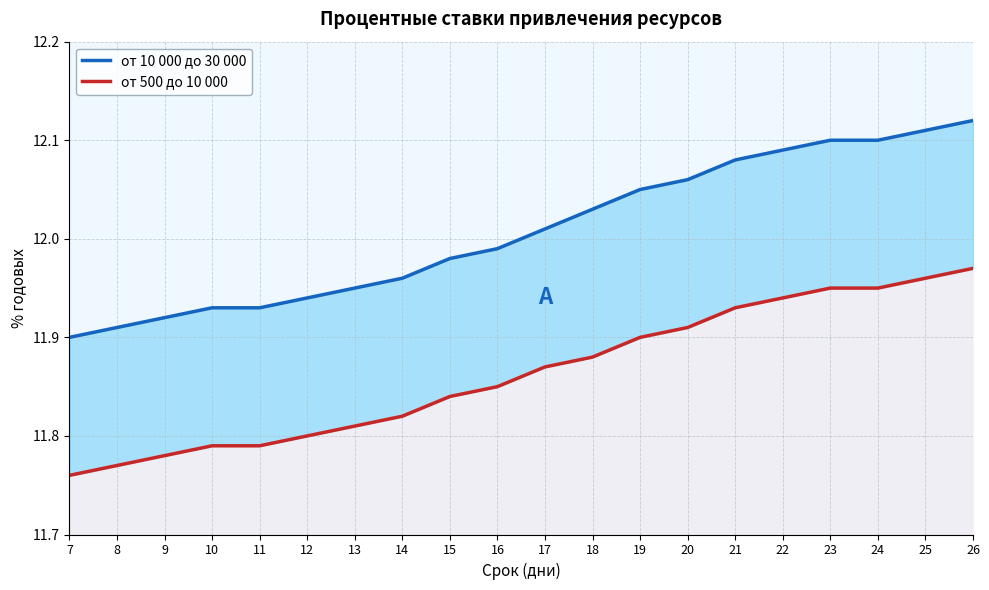

What is the sum of the от 500 до 10 000 values at 9 and 18?

23.7